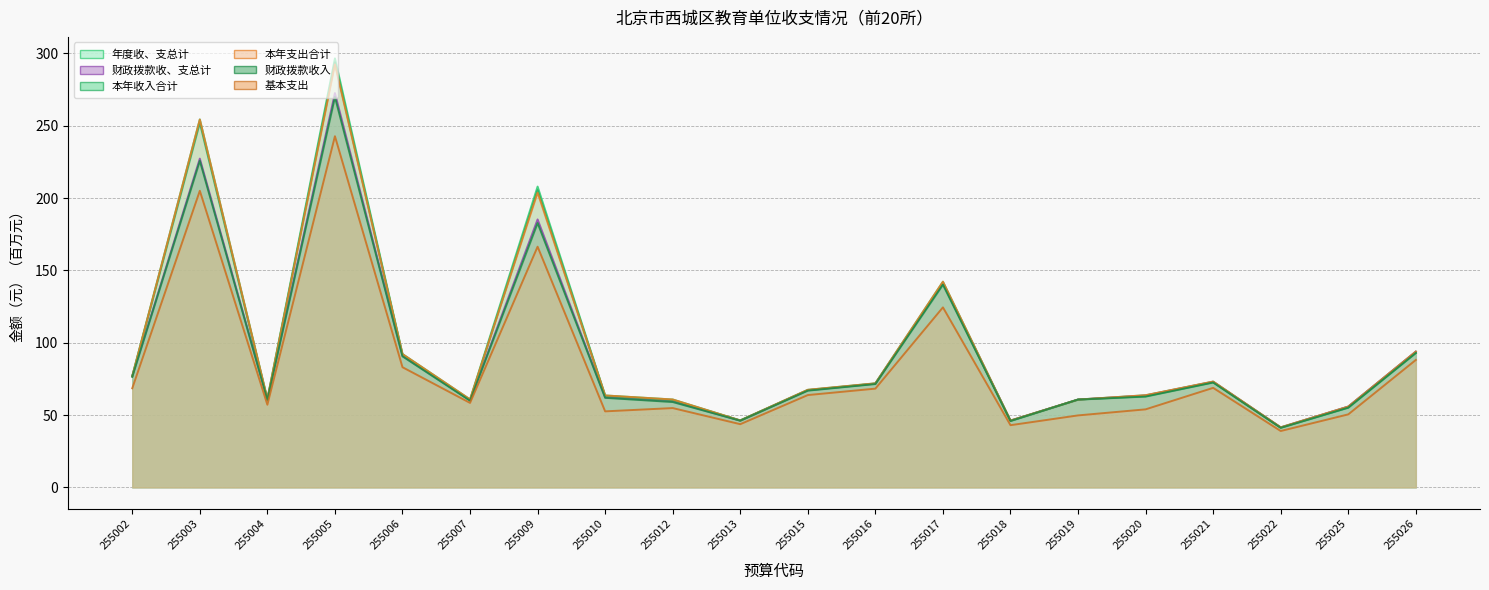

Between 255003 and 255015, which series saw the biggest shift?

年度收、支总计